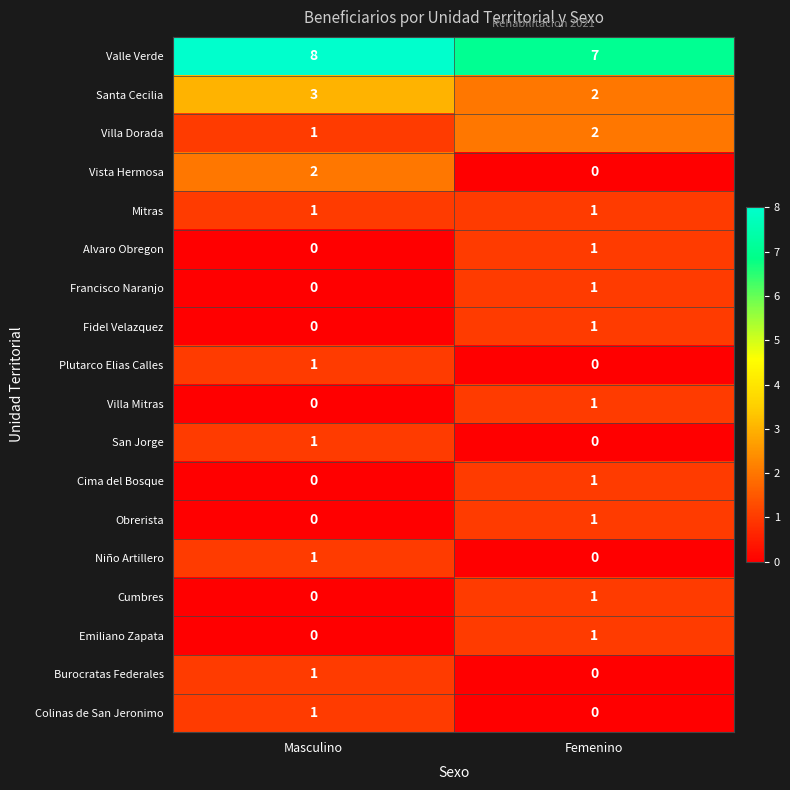

Which series has the largest range (max minus min)?

Vista Hermosa